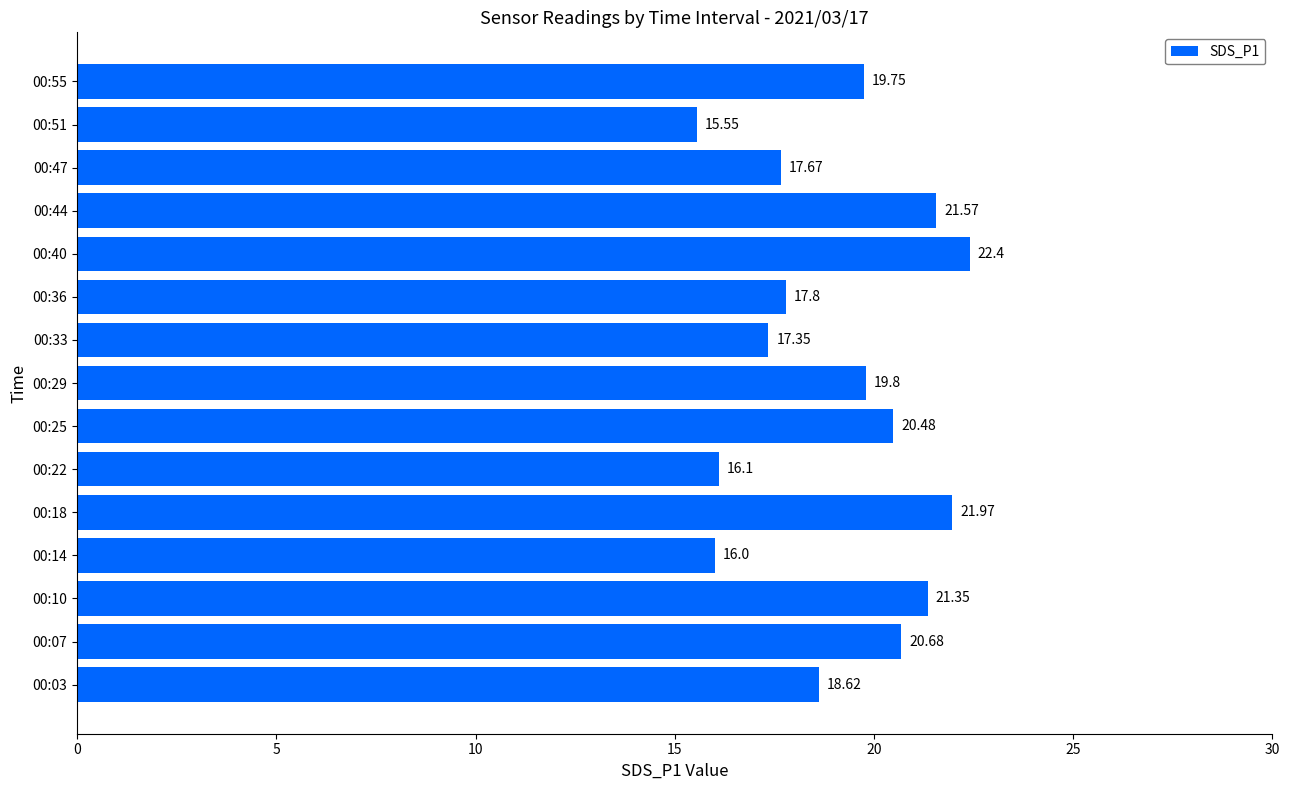

Does the chart contain any negative values?

No